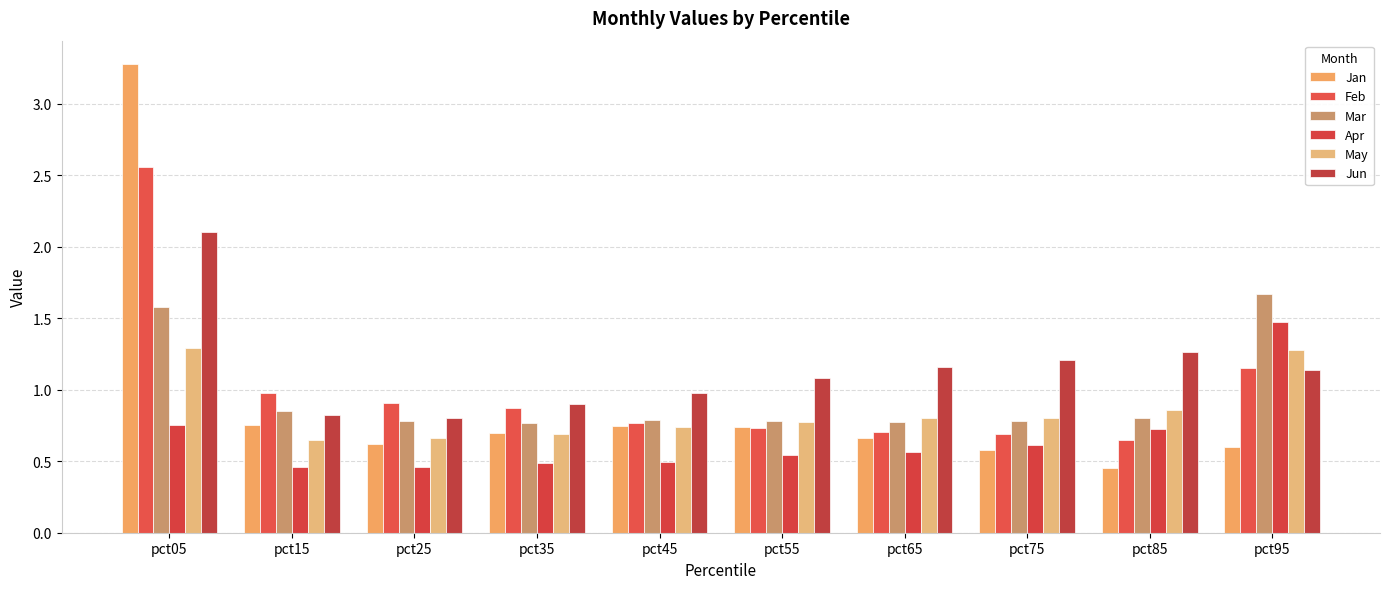

How many bars are there in each group?

6